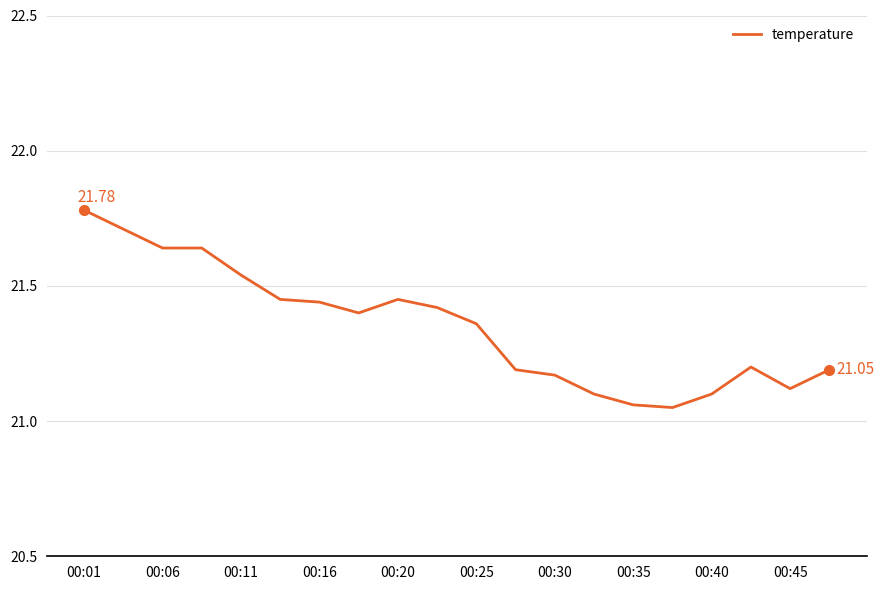

What is the difference between the maximum and minimum values?

0.7